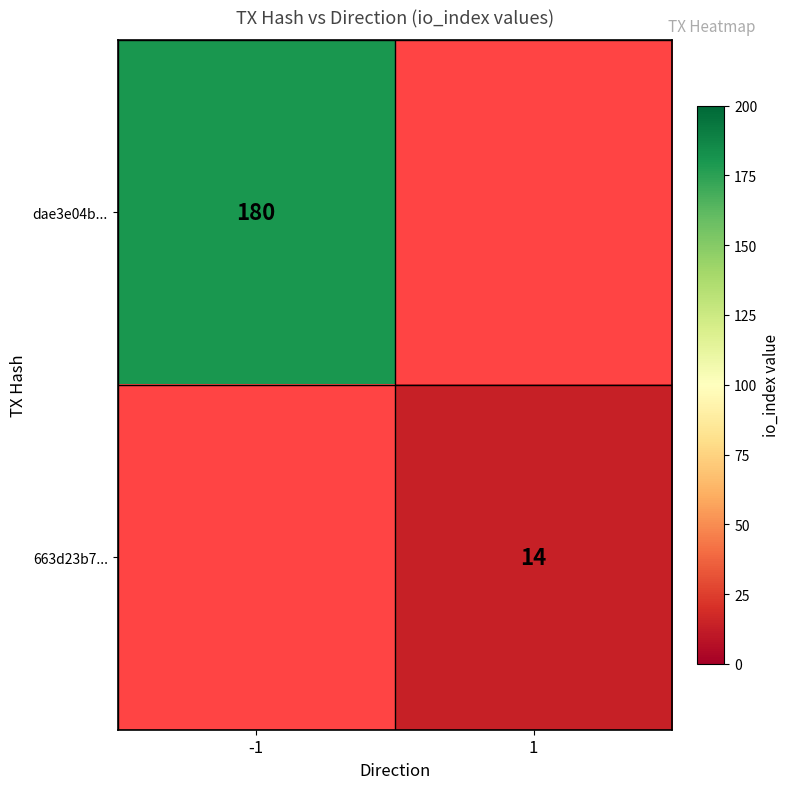

Is it true that 663d23b7... equals 14 at 1?

True